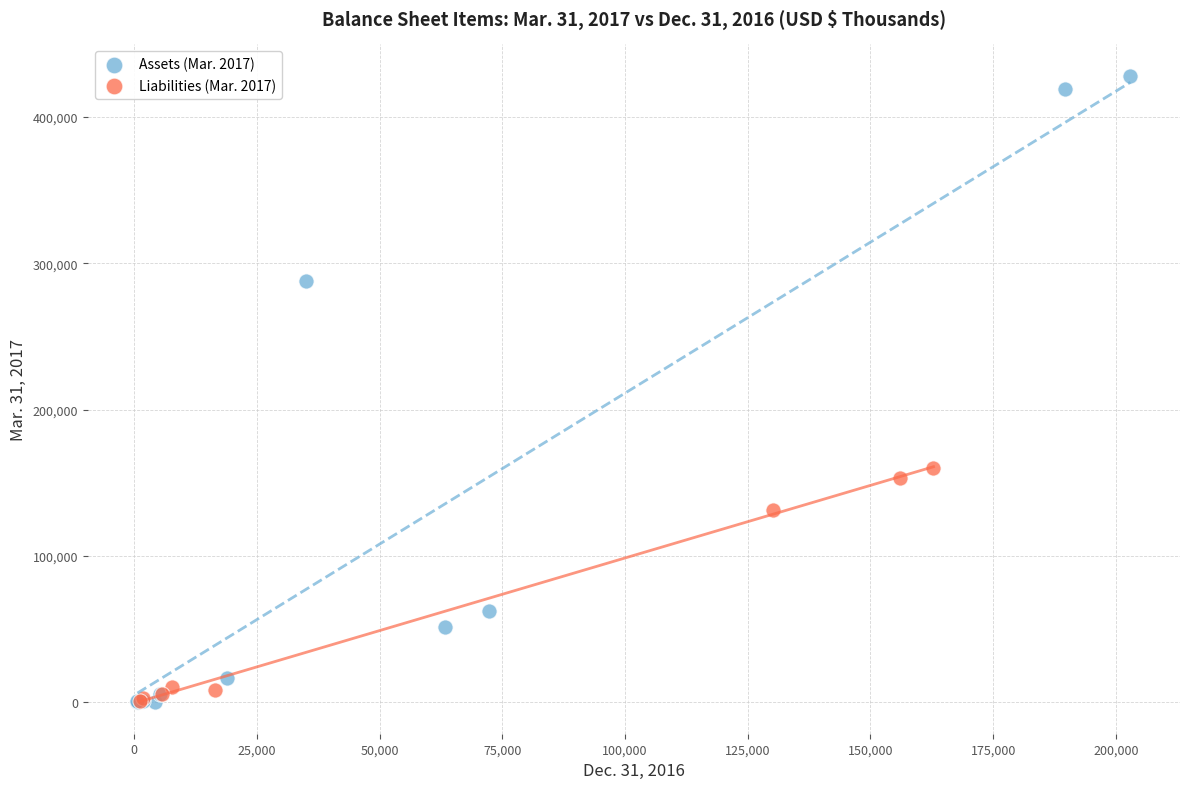

Which series reaches the maximum Y coordinate?

Assets (Mar. 2017)